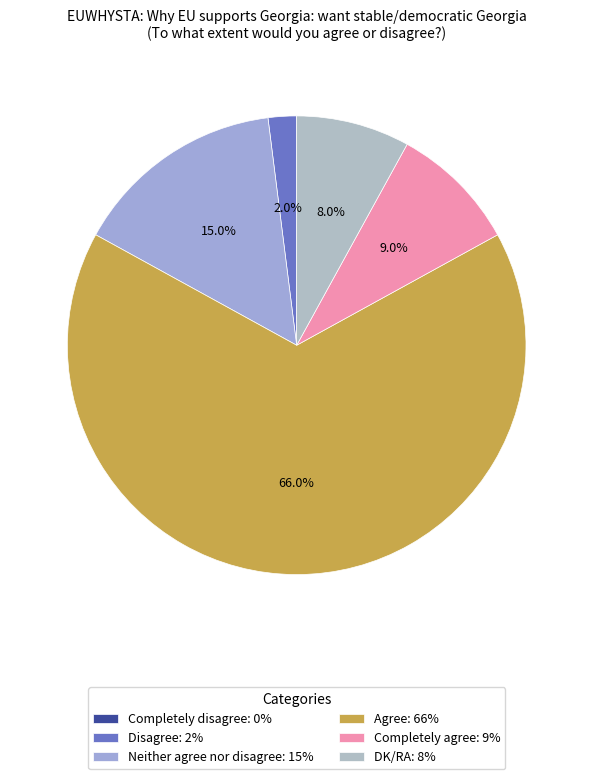

True or false: Neither agree nor disagree accounts for 25% of the total.

False